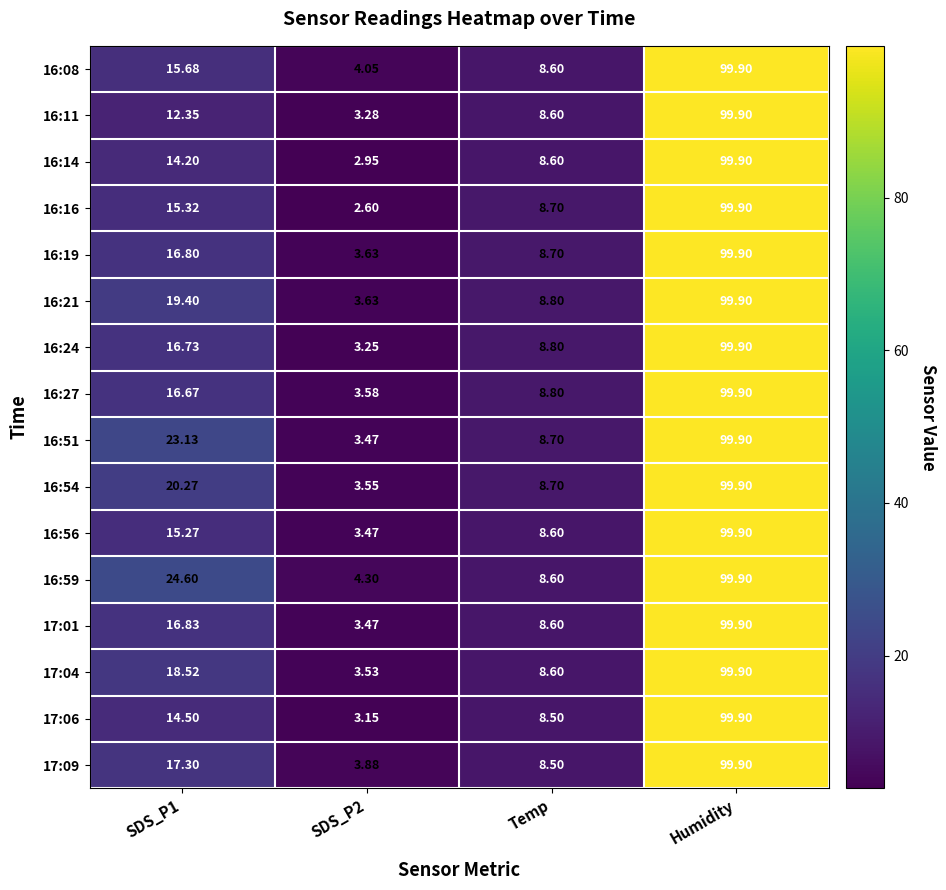

What is the smallest value displayed?

2.6